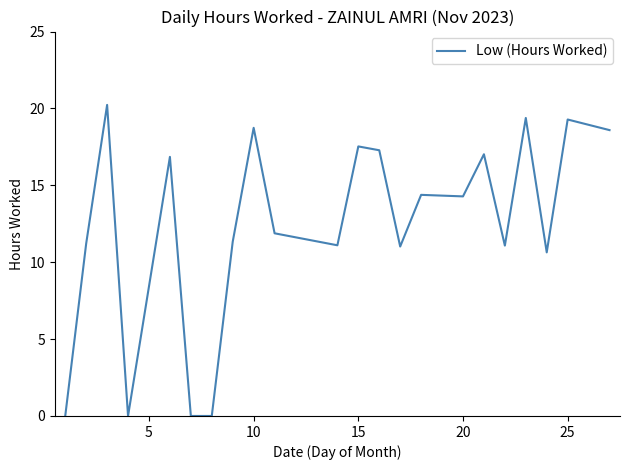

What is the maximum value shown in the chart?

20.2